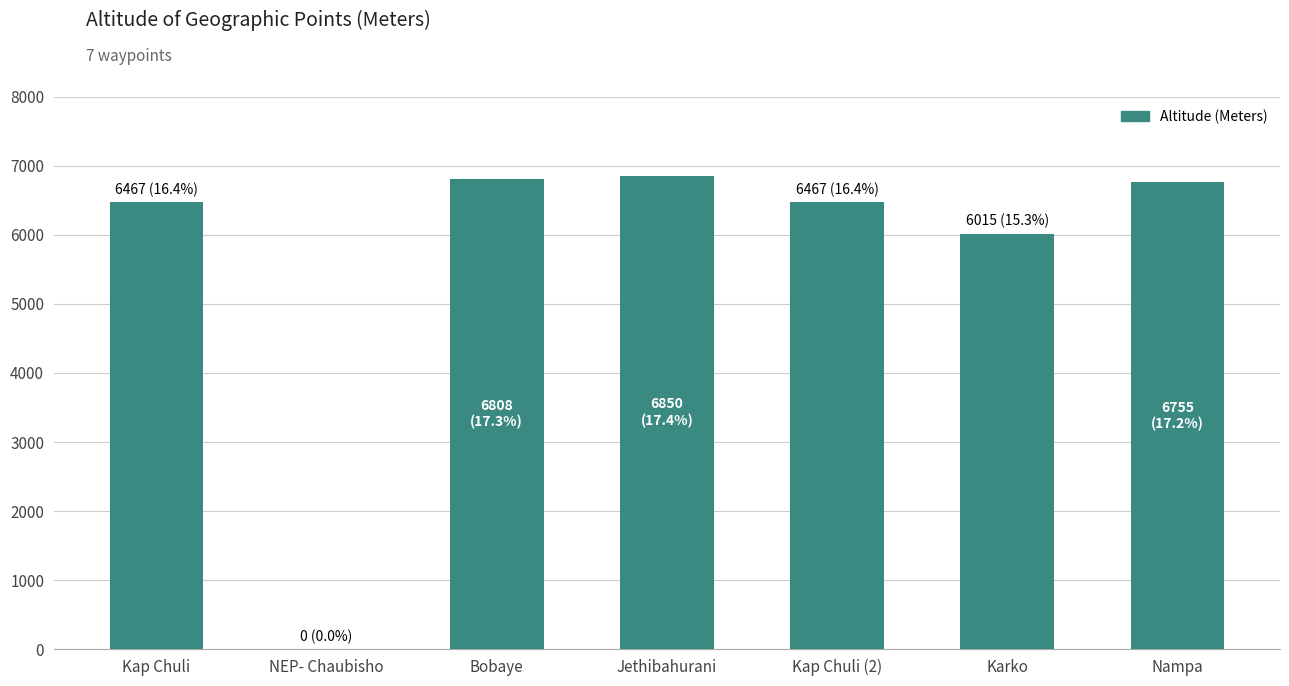

What is the change in value from NEP- Chaubisho to Nampa?

+6755